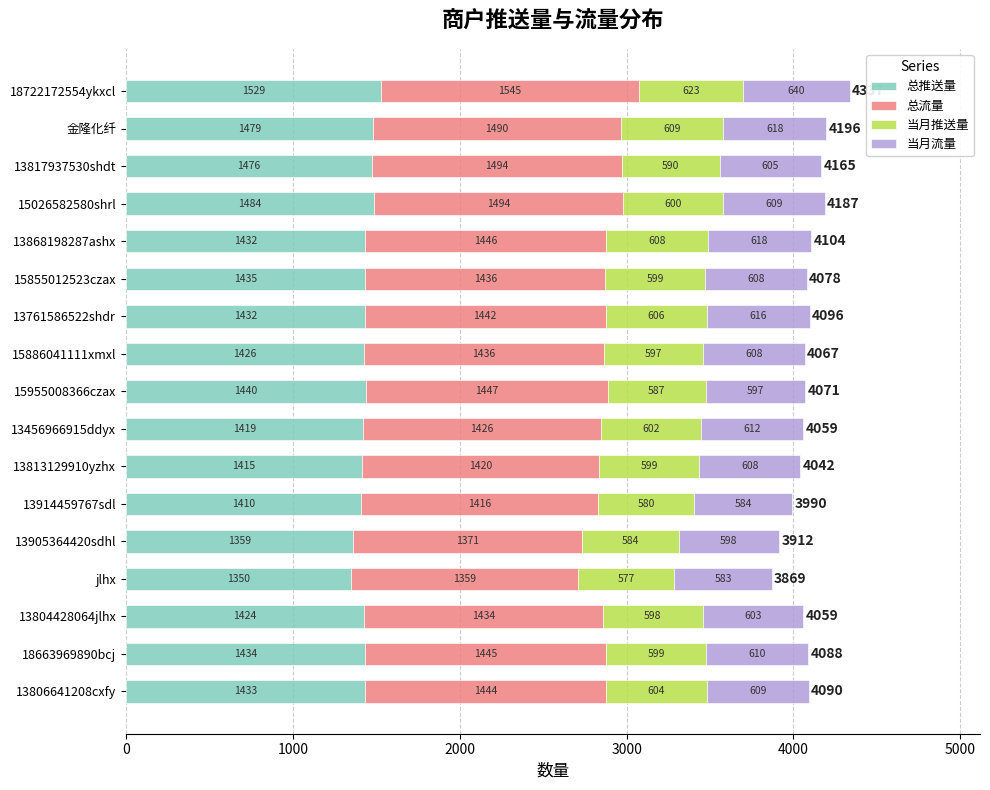

Is it true that 总推送量 equals 582 at 18663969890bcj?

False